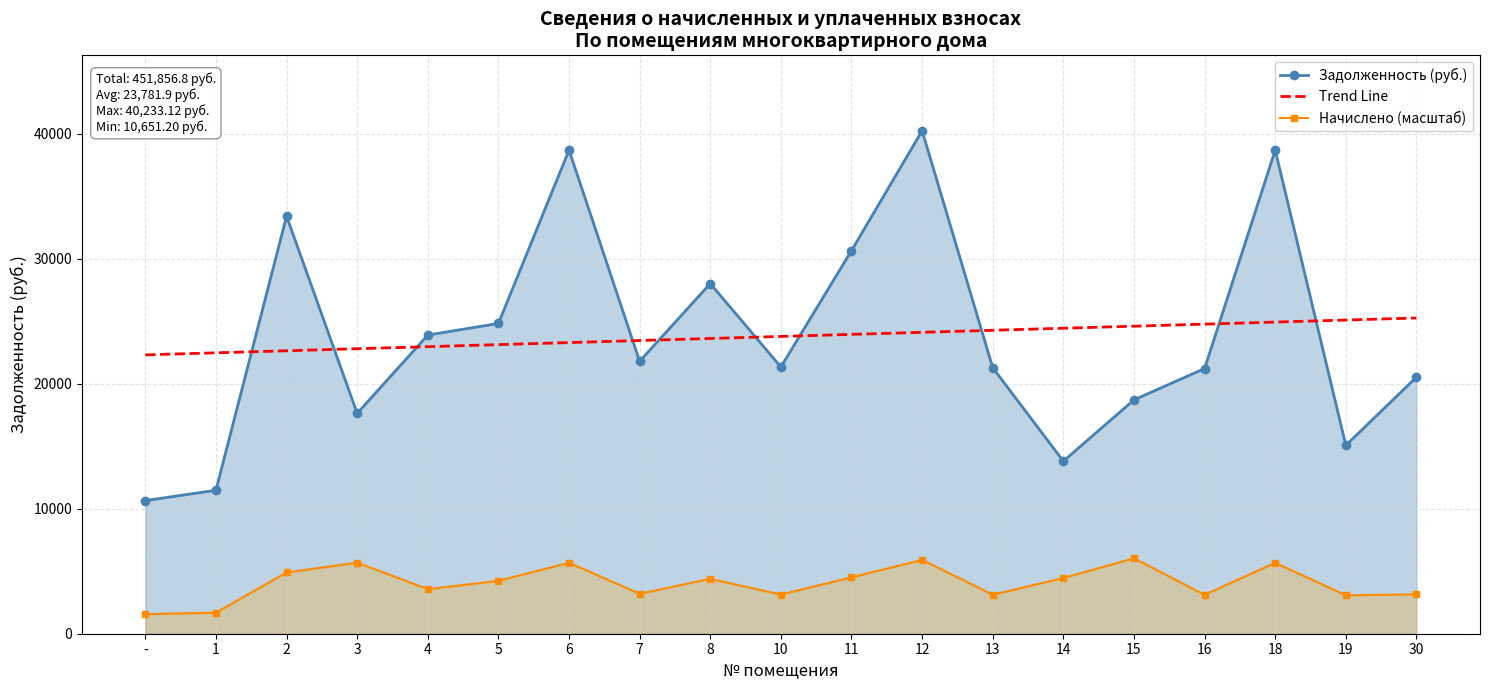

What is the difference between the Задолженность (руб.) values at 4 and 13?

2614.5